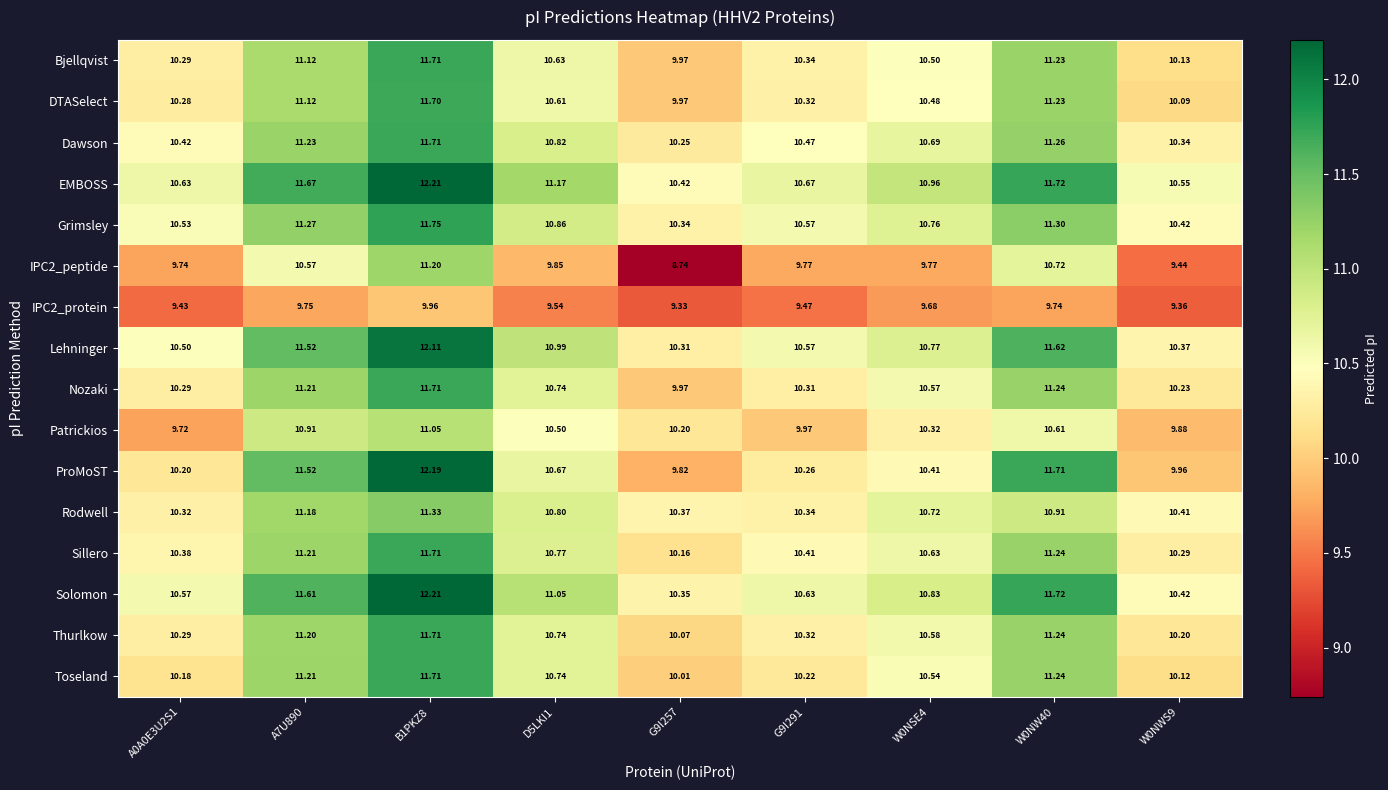

Between A0A0E3U2S1 and D5LKI1, which series saw the biggest shift?

Patrickios